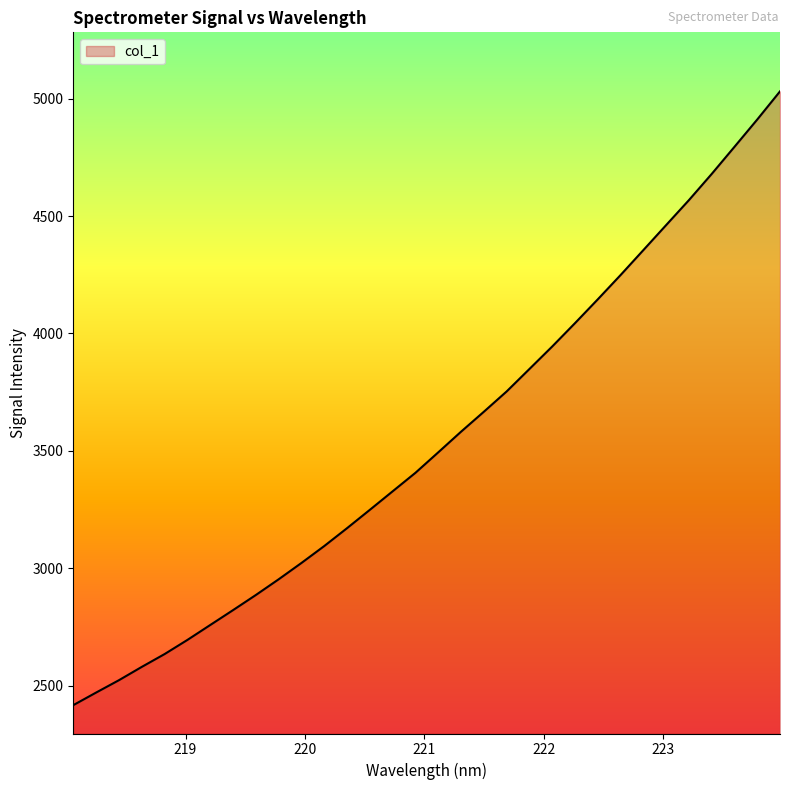

What is the minimum value shown in the chart?

2416.3